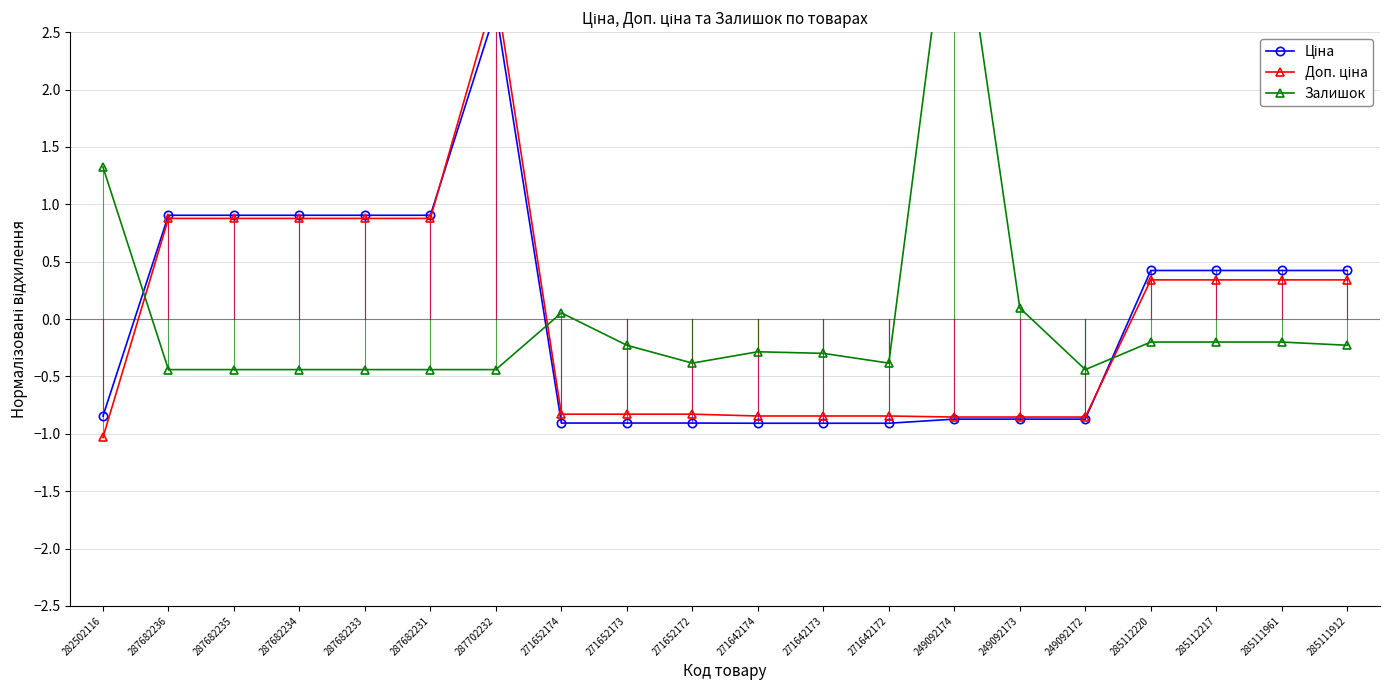

How many interior local peaks does the Ціна series have?

1